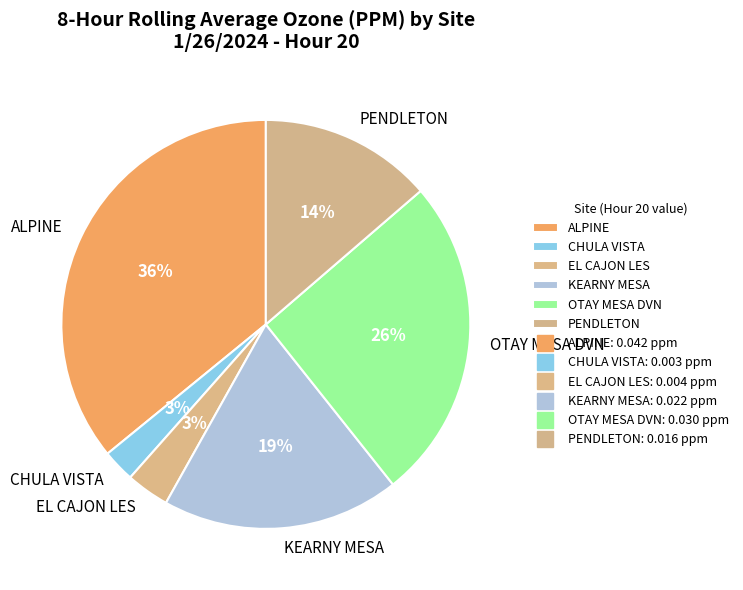

How many segments does this pie chart have?

6